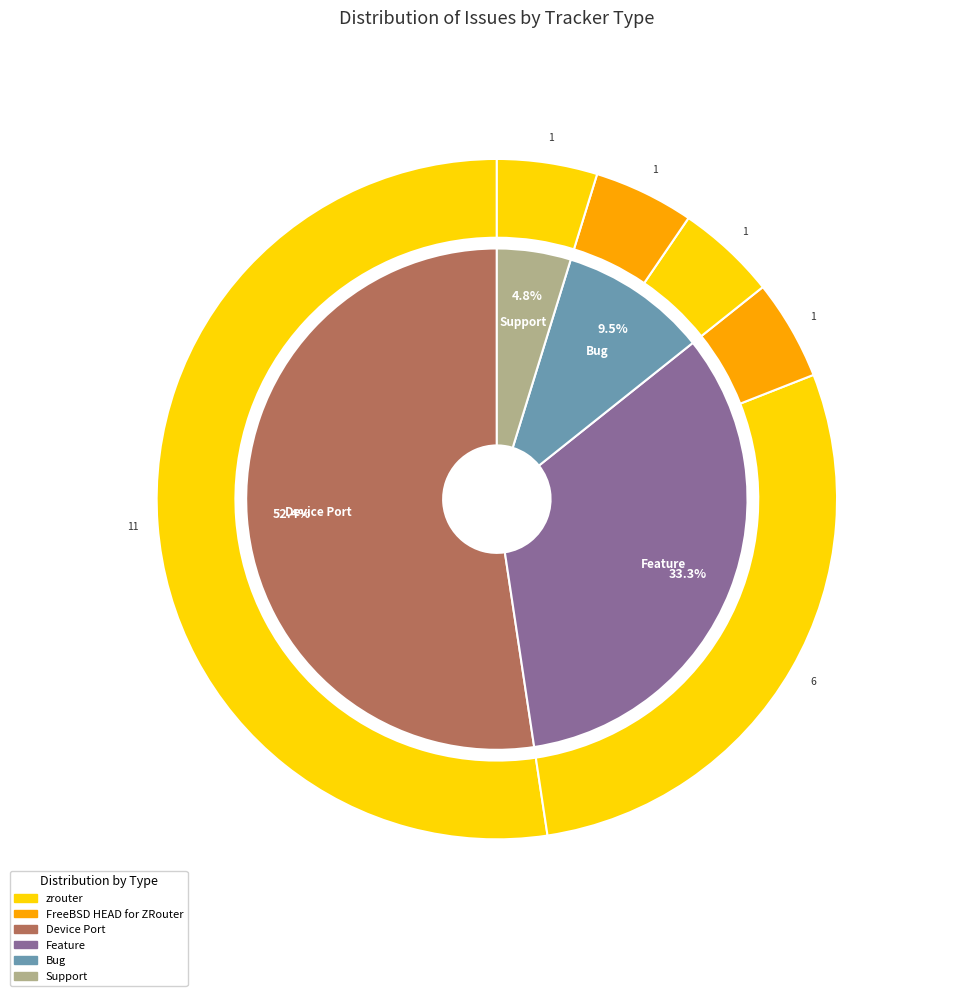

To the nearest percent, what is the average slice percentage?

25%